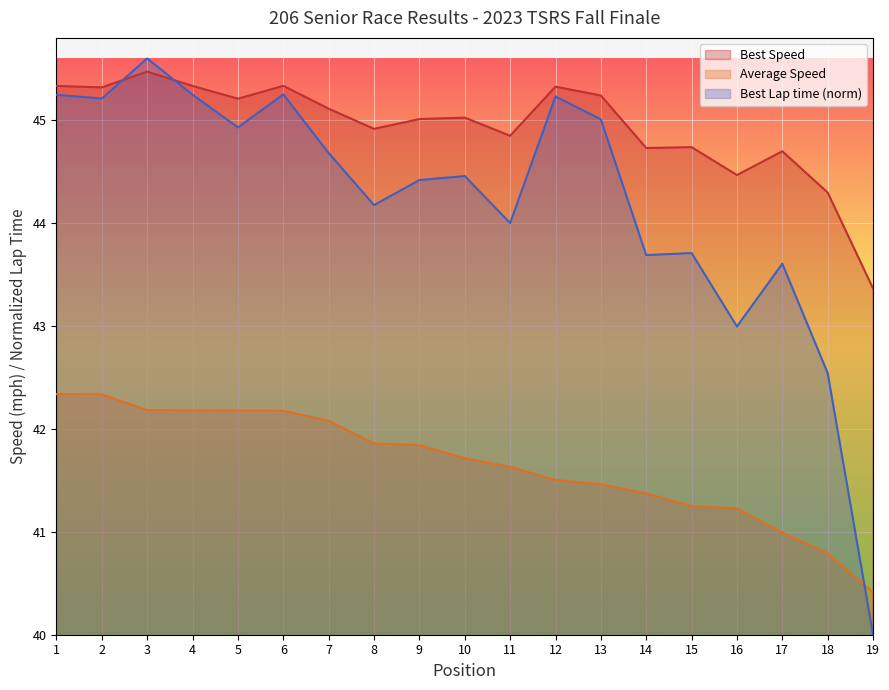

Is it true that Total Time equals 41.4 at 14?

True